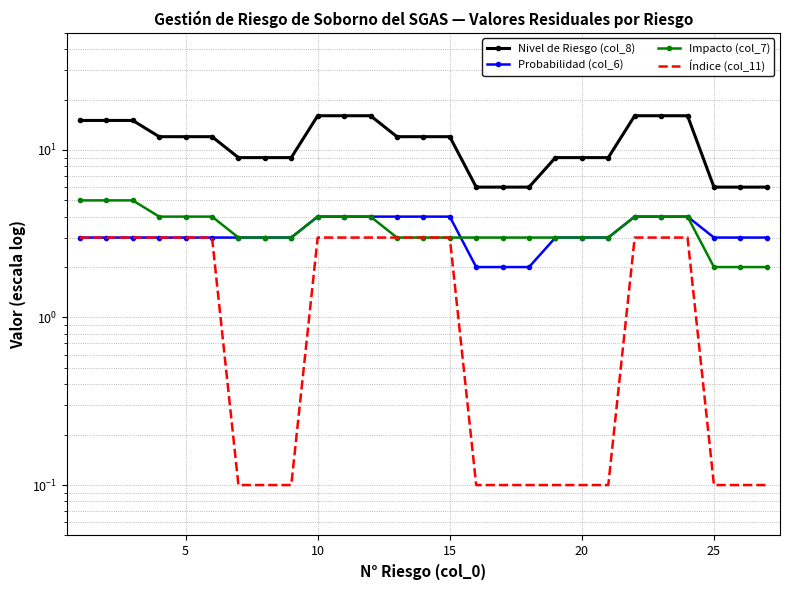

Between 9 and 20, which series saw the biggest shift?

Nivel de Riesgo (col_8)